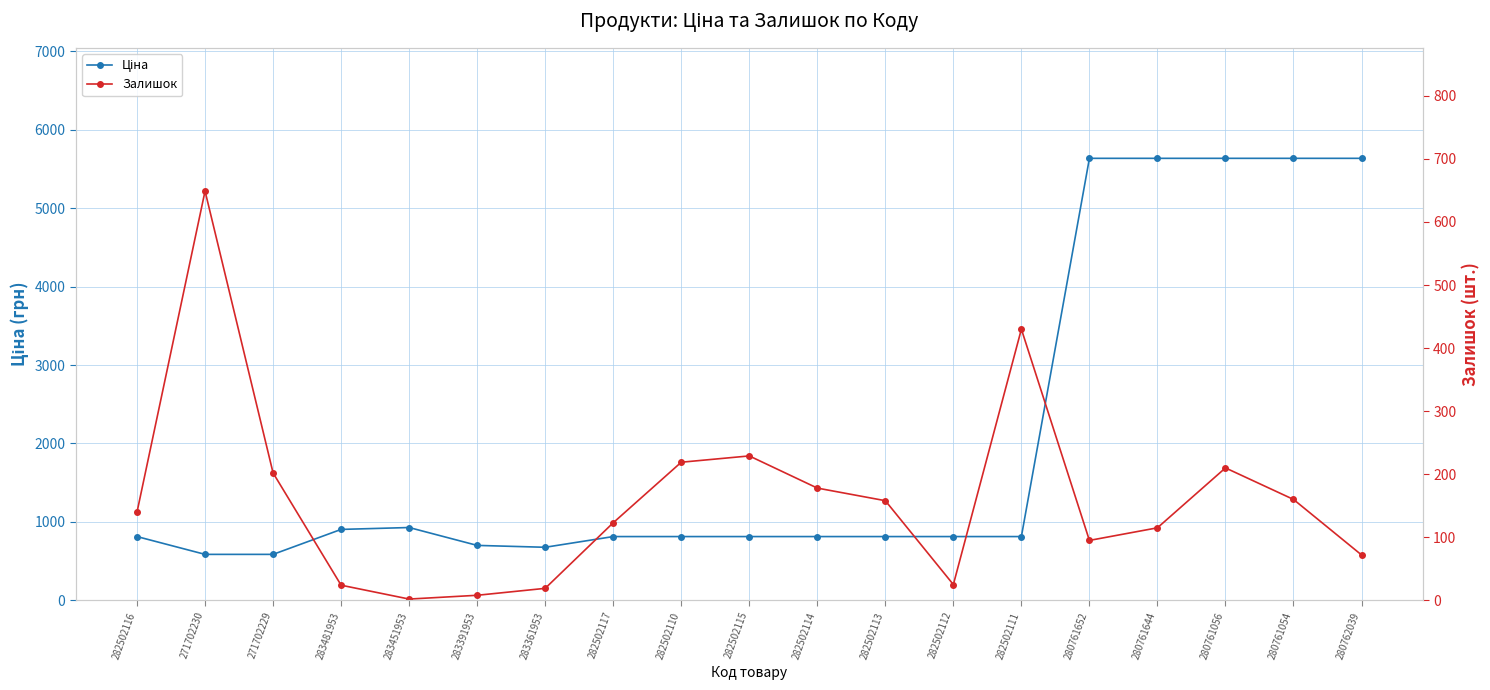

What is the label of the 6th point from the right?

282502111